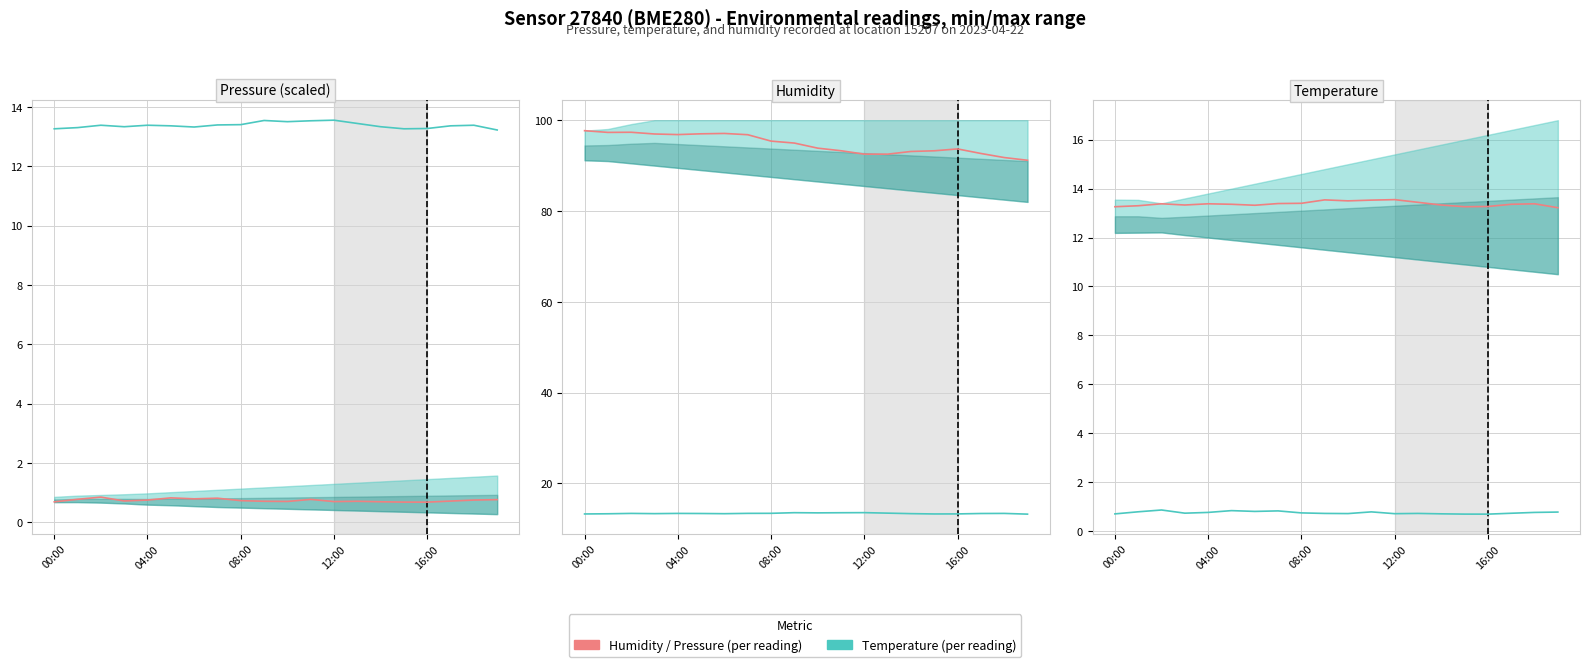

Is it true that Humidity (%) equals 97.1 at 6?

True